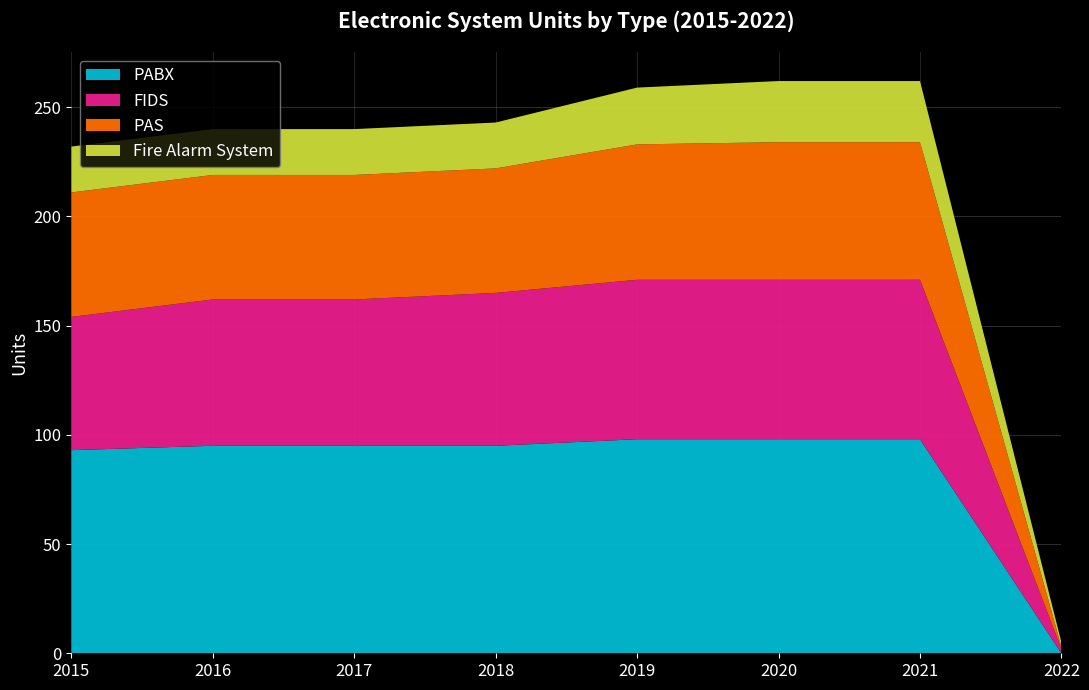

Reading left to right, list all the values displayed in this chart.

PABX: 2015=93	2016=95	2017=95	2018=95	2019=98	2020=98	2021=98	2022=0
FIDS: 2015=61	2016=67	2017=67	2018=70	2019=73	2020=73	2021=73	2022=2
PAS: 2015=57	2016=57	2017=57	2018=57	2019=62	2020=63	2021=63	2022=1
Fire Alarm System: 2015=21	2016=21	2017=21	2018=21	2019=26	2020=28	2021=28	2022=2